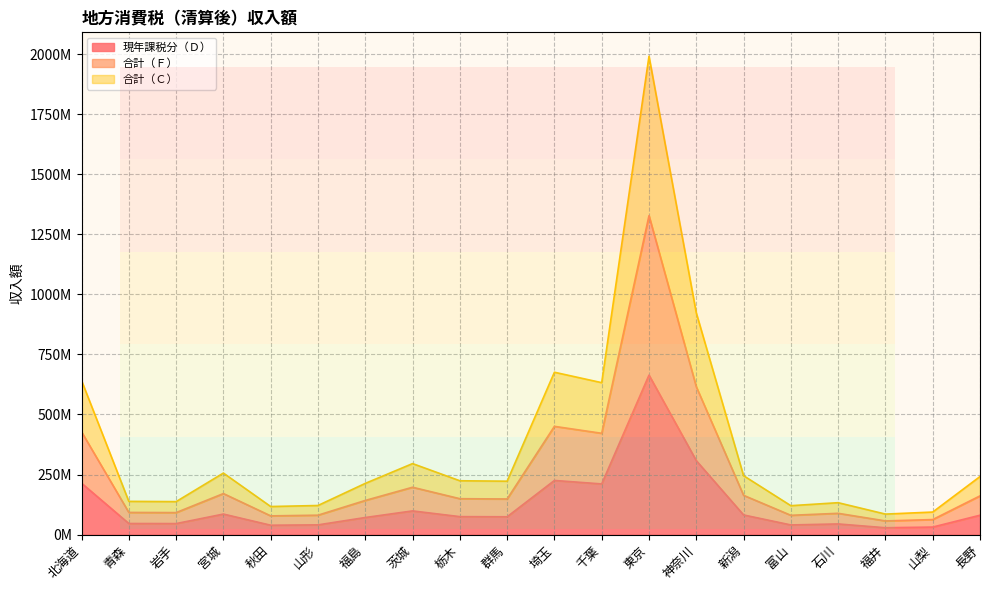

What are all the series names shown in the legend?

現年課税分（Ｄ）, 合計（Ｆ）, 合計（Ｃ）